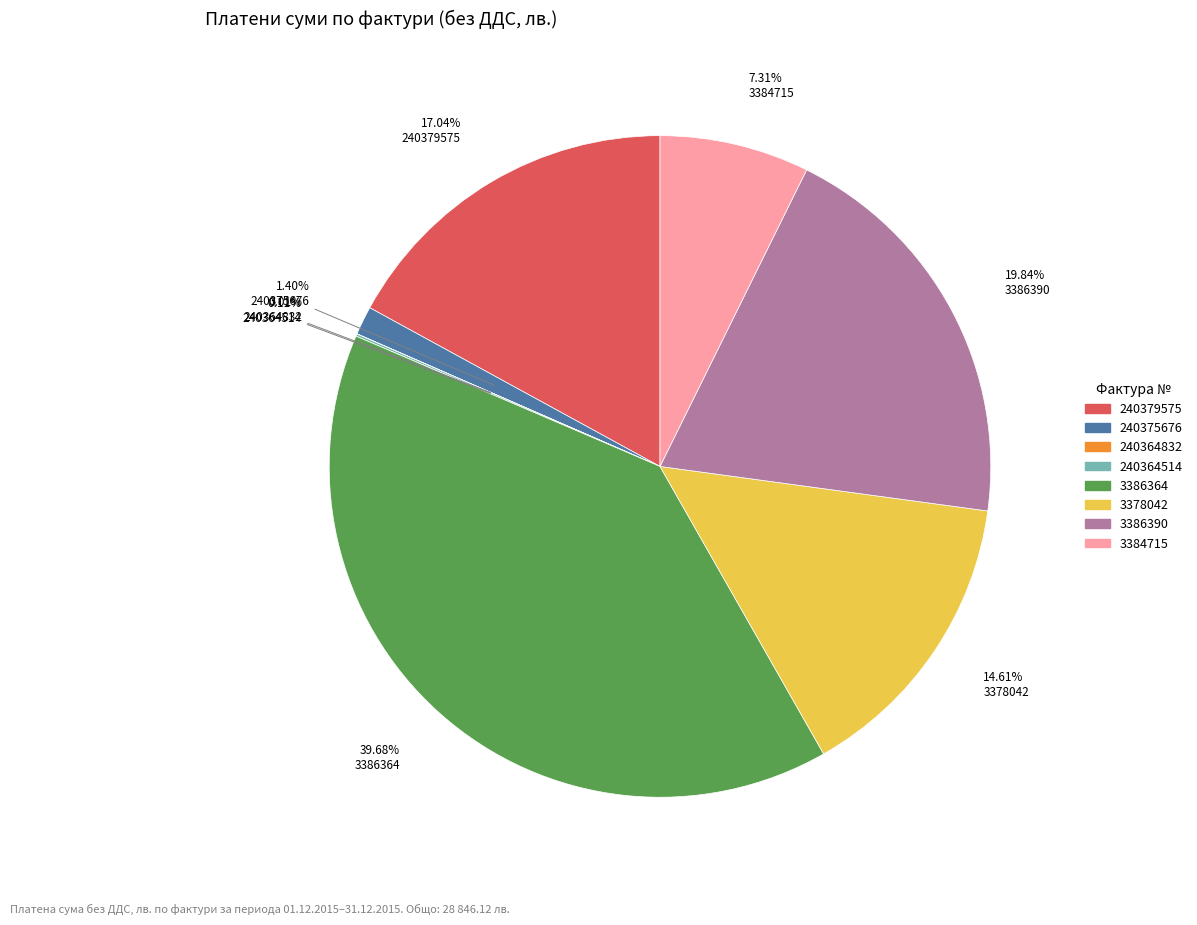

Which slice is the largest?

3386364